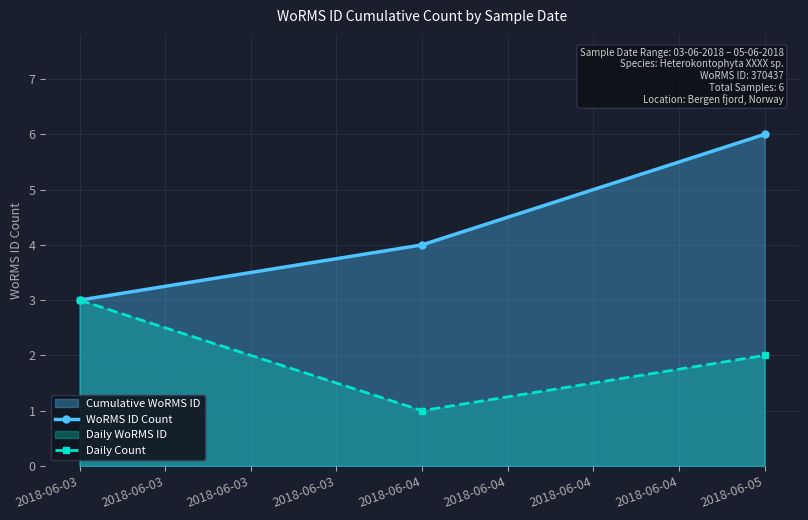

How many data points in WoRMS ID Count are less than 4?

1